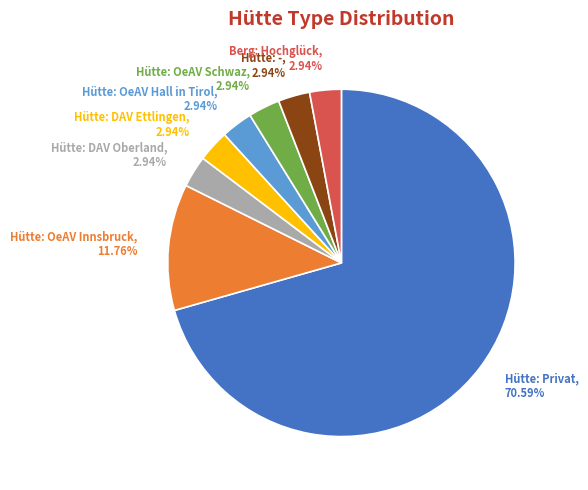

Is it true that Hütte: OeAV Innsbruck is 12% of the pie?

True